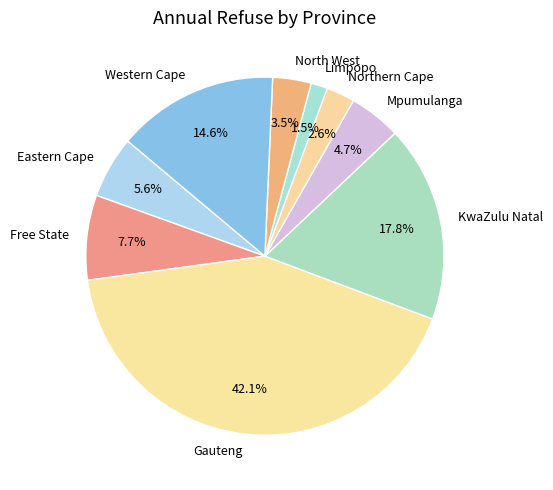

To the nearest percent, what is the difference between the largest and smallest slice percentages?

41%